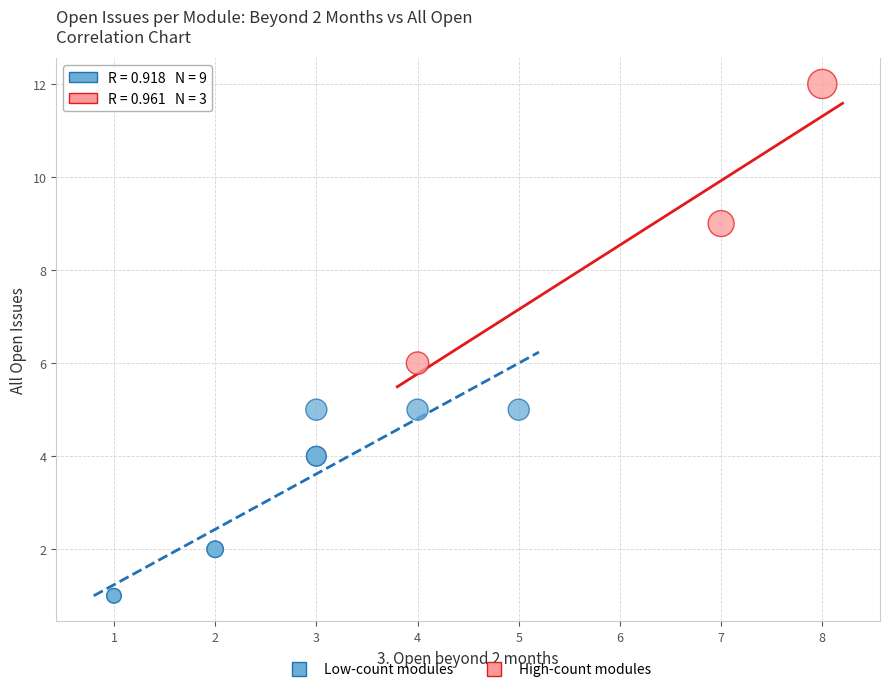

What are all the series names shown in the legend?

Low-count modules, High-count modules